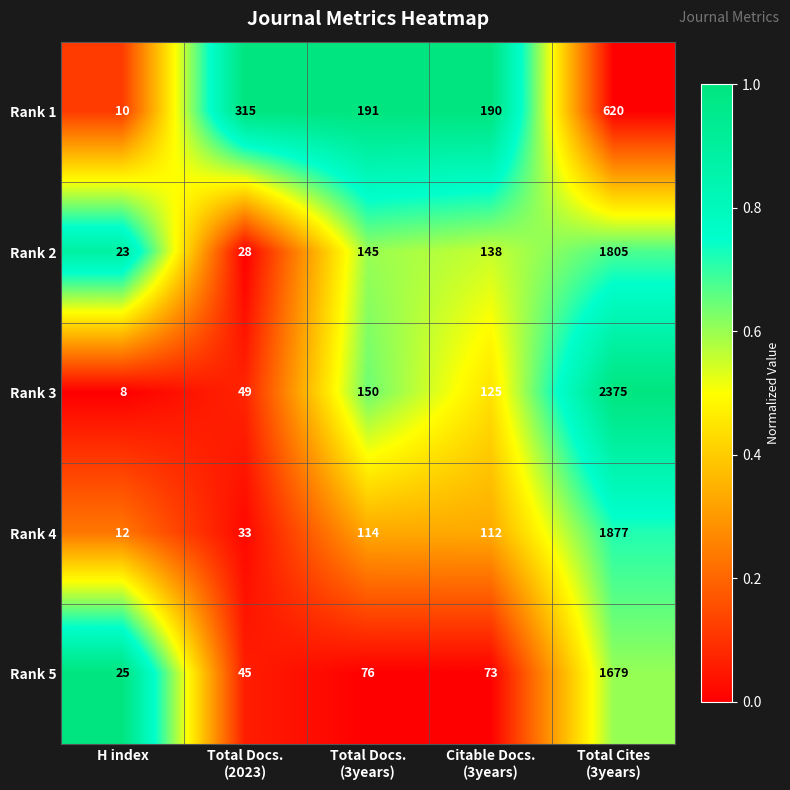

The Rank 4 series shows 12 at H index. True or false?

True